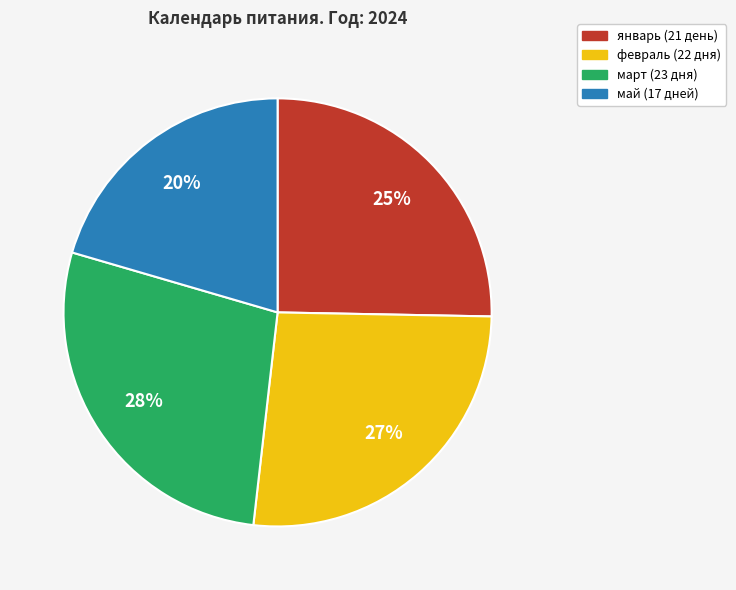

Is it true that май is 20% of the pie?

True